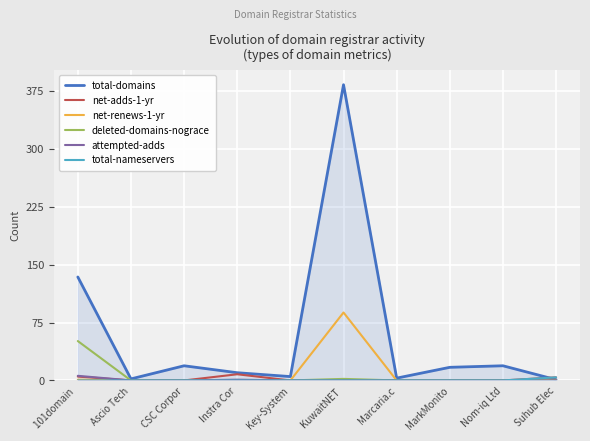

Which series has the widest spread of values?

total-domains